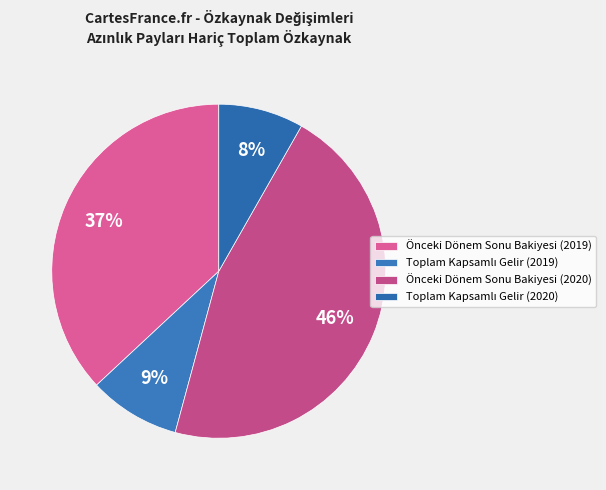

Is there a majority slice in this chart?

No